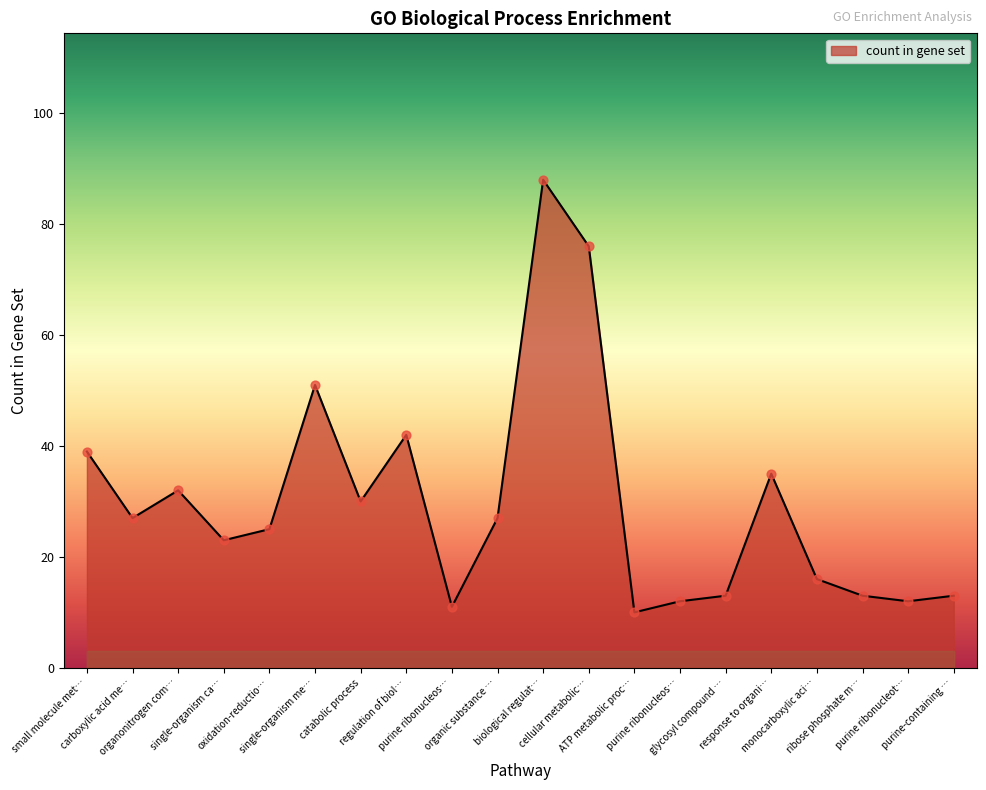

Is this an area chart (filled region under the line)?

Yes